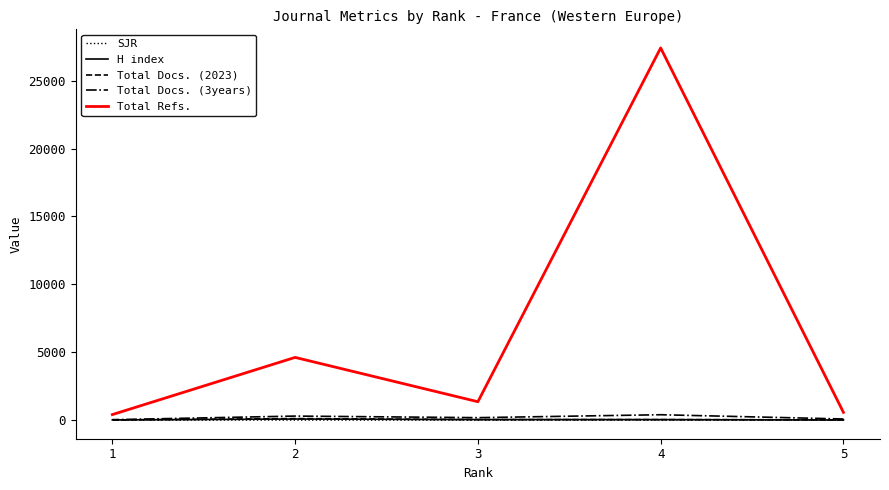

Which label corresponds to the largest value in the chart?

4